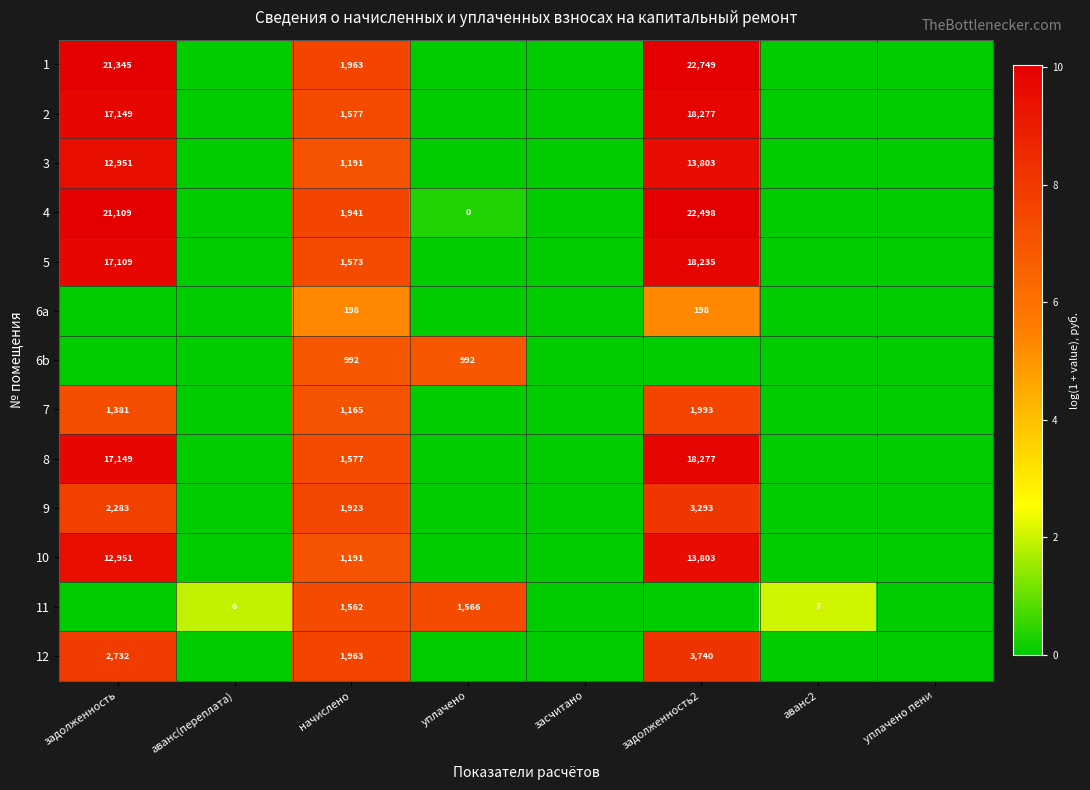

Between задолженность2 and уплачено пени, which is larger?

задолженность2